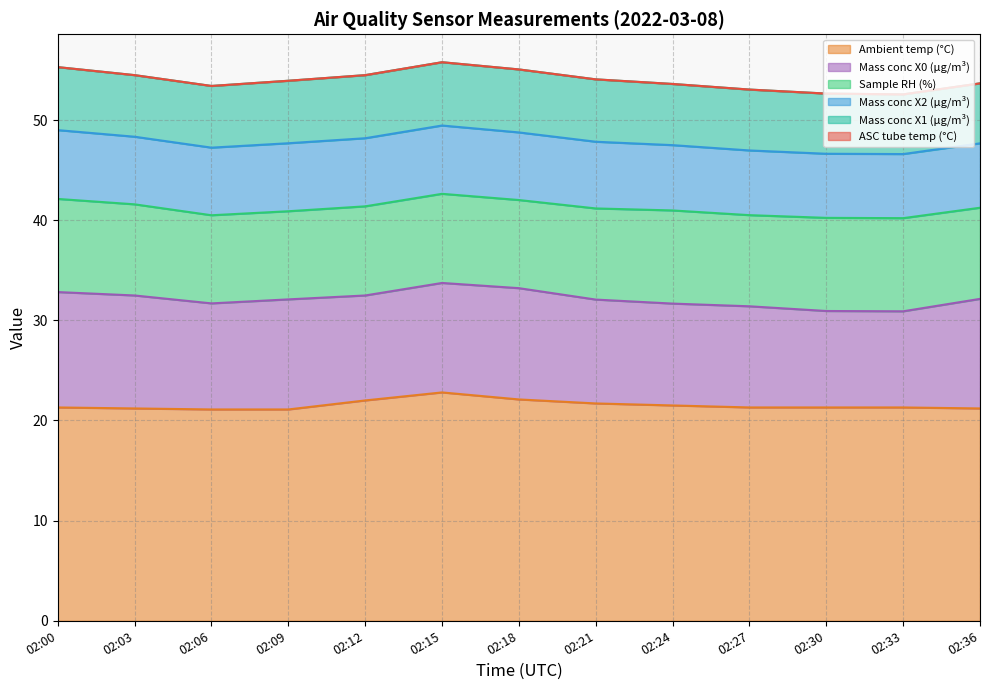

What is the total value across all series at 02:06?

53.4